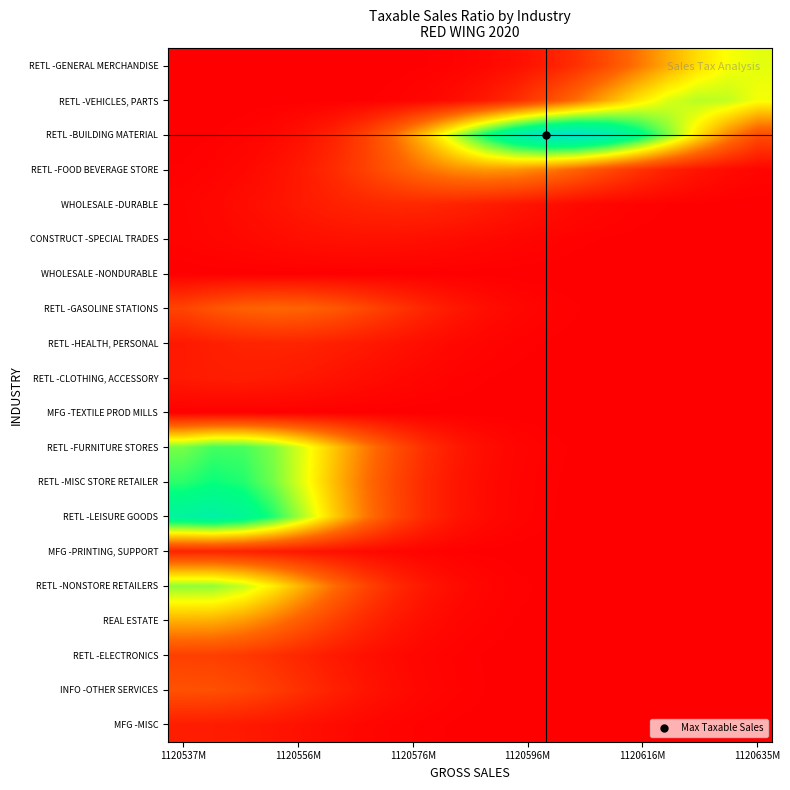

List the series in order of their peak value, lowest first.

WHOLESALE -NONDURABLE, MFG -TEXTILE PROD MILLS, CONSTRUCT -SPECIAL TRADES, MFG -MISC, RETL -CLOTHING, ACCESSORY, MFG -PRINTING, SUPPORT, RETL -HEALTH, PERSONAL, WHOLESALE -DURABLE, RETL -ELECTRONICS, INFO -OTHER SERVICES, RETL -GASOLINE STATIONS, RETL -FOOD BEVERAGE STORE, REAL ESTATE, RETL -GENERAL MERCHANDISE, RETL -VEHICLES, PARTS, RETL -NONSTORE RETAILERS, RETL -FURNITURE STORES, RETL -MISC STORE RETAILER, RETL -LEISURE GOODS, RETL -BUILDING MATERIAL